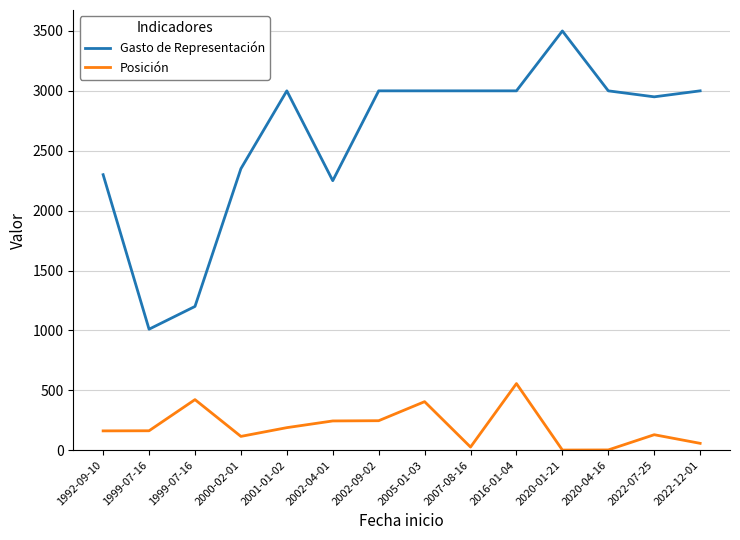

What is the sum of the Posición values at 2020-04-16 and 2000-02-01?

117